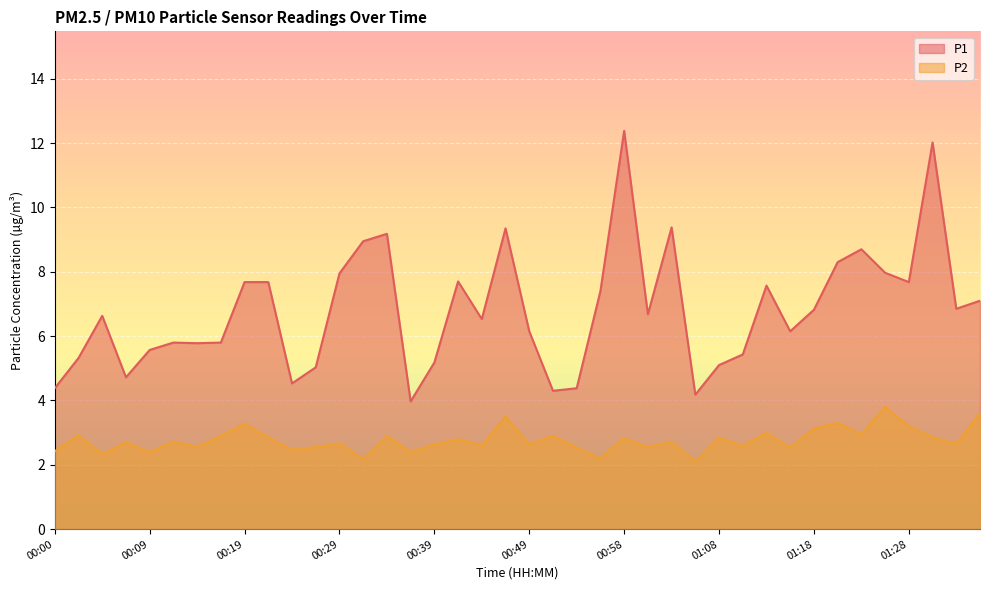

In P1, how many points are lower than both neighbors (excluding endpoints)?

11